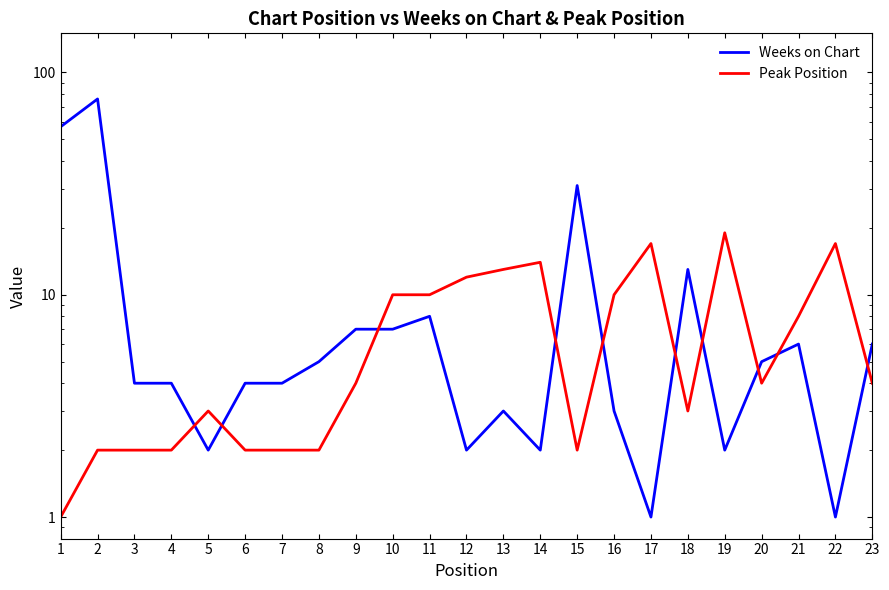

Which category has the highest value in the Peak Position series?

19